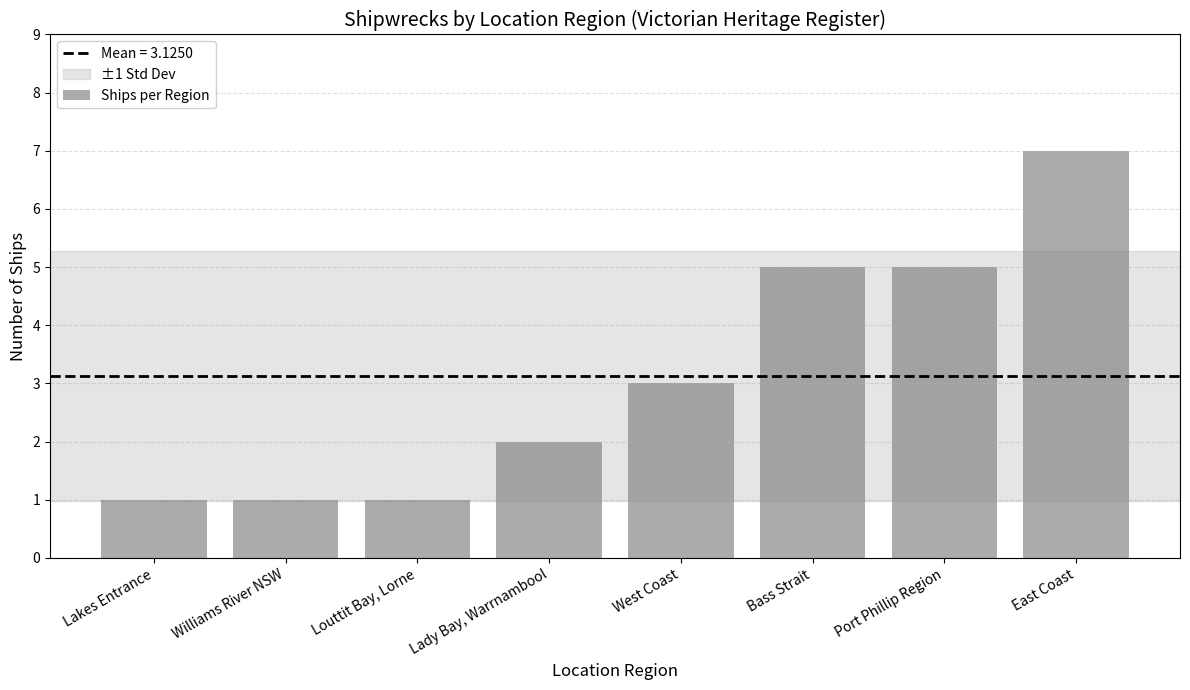

Which label corresponds to the largest value in the chart?

East Coast